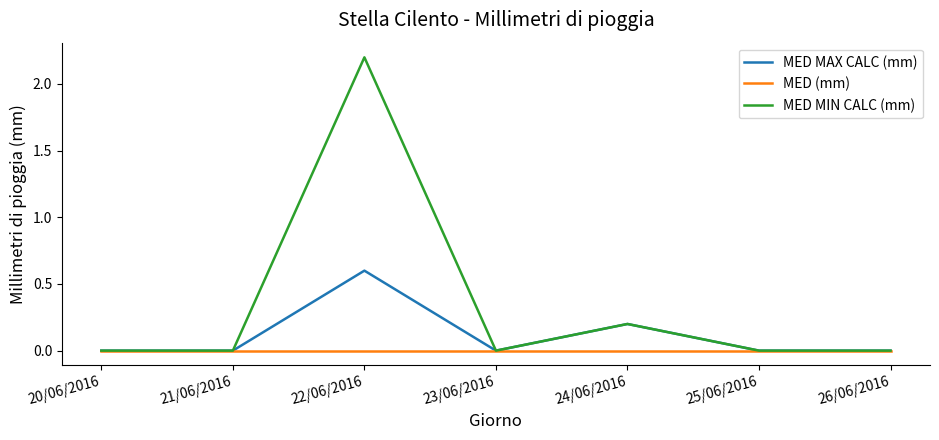

How many MED MAX CALC (mm) values are between 0 and 1?

7